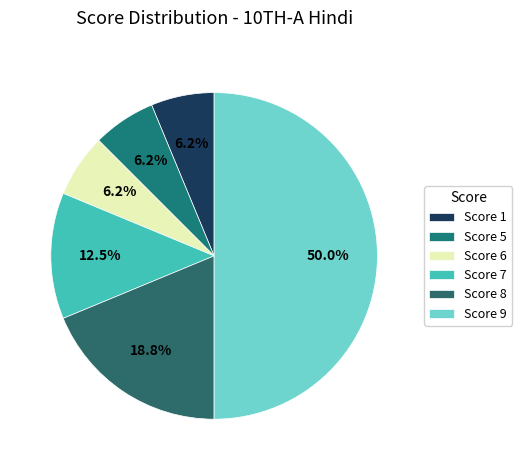

To the nearest percent, what is the difference between the largest and smallest slice percentages?

44%